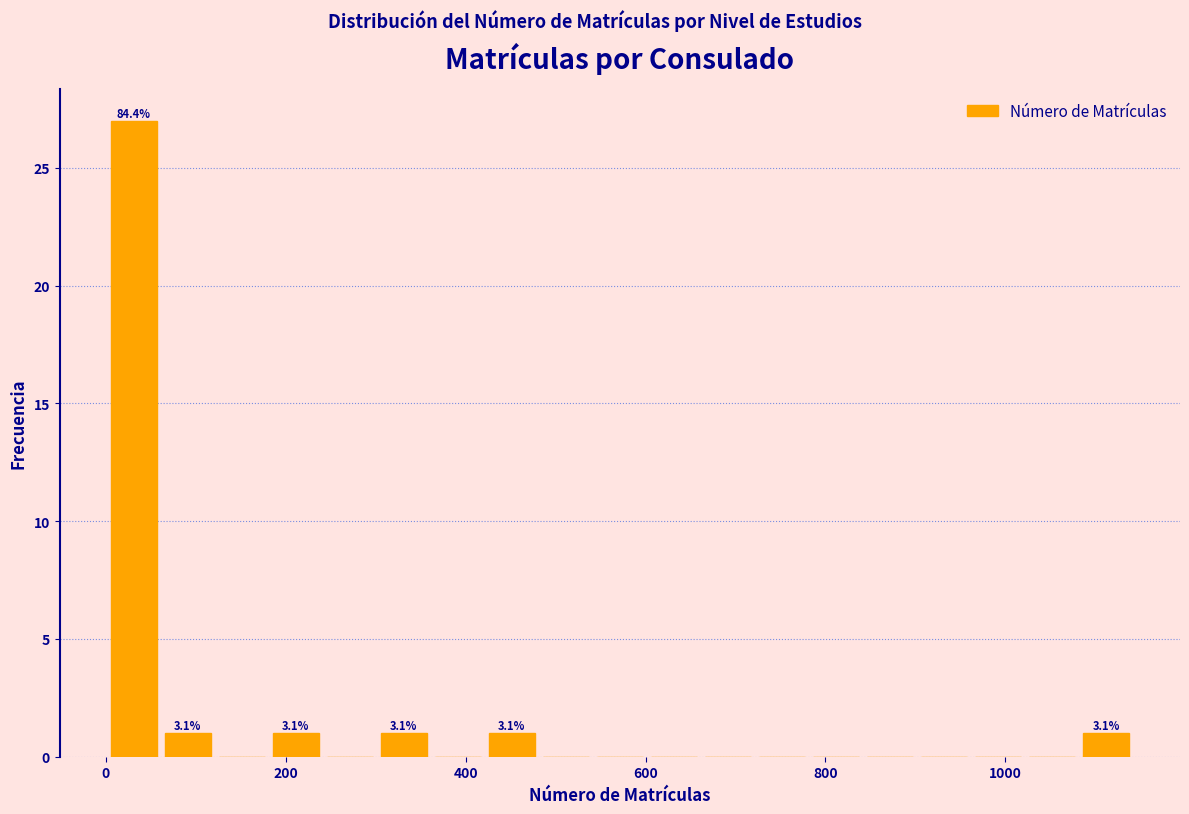

Read against the x-axis, roughly where is the centre of the tallest bar?

40